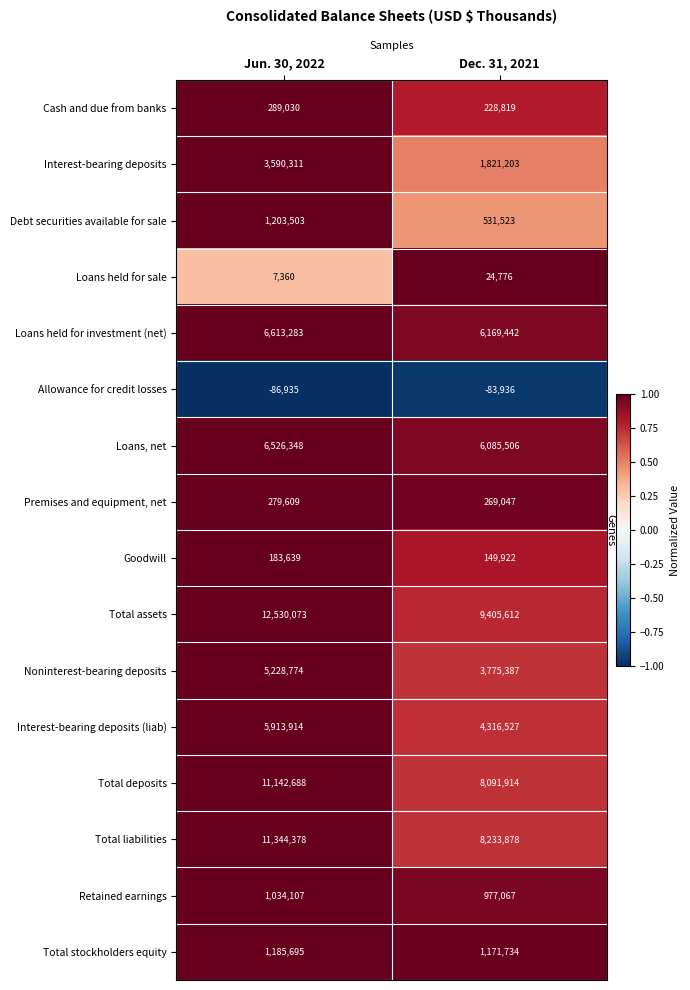

What is the minimum value shown in the chart?

-86935